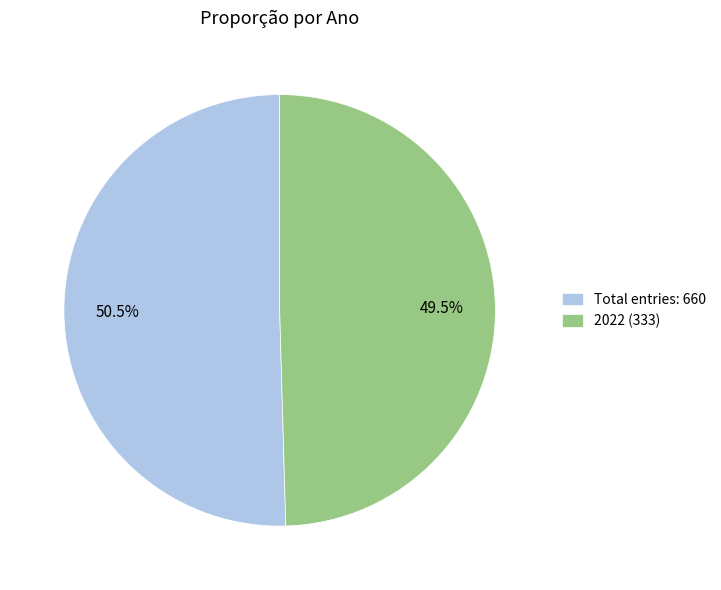

Between Total entries: 660 and 2022 (333), which is larger?

Total entries: 660